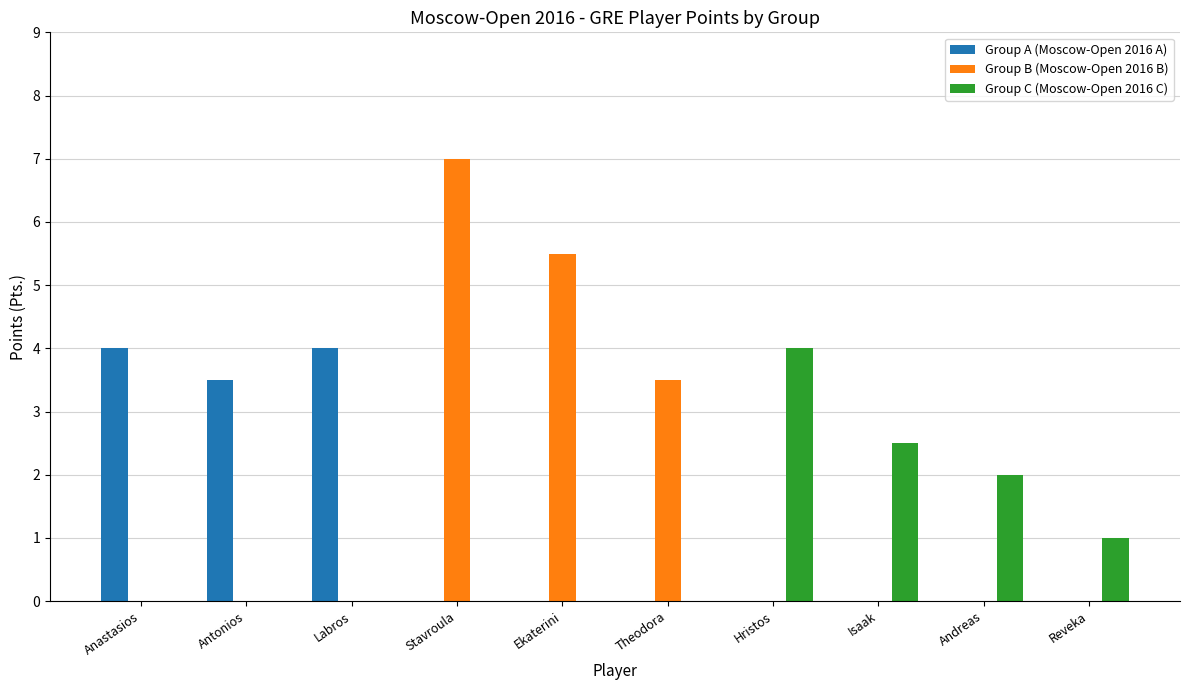

Reading right to left, transcribe all the data shown in this chart.

Group A (Moscow-Open 2016 A): Reveka=0.0	Andreas=0.0	Isaak=0.0	Hristos=0.0	Theodora=0.0	Ekaterini=0.0	Stavroula=0.0	Labros=4.0	Antonios=3.5	Anastasios=4.0
Group B (Moscow-Open 2016 B): Reveka=0.0	Andreas=0.0	Isaak=0.0	Hristos=0.0	Theodora=3.5	Ekaterini=5.5	Stavroula=7.0	Labros=0.0	Antonios=0.0	Anastasios=0.0
Group C (Moscow-Open 2016 C): Reveka=1.0	Andreas=2.0	Isaak=2.5	Hristos=4.0	Theodora=0.0	Ekaterini=0.0	Stavroula=0.0	Labros=0.0	Antonios=0.0	Anastasios=0.0